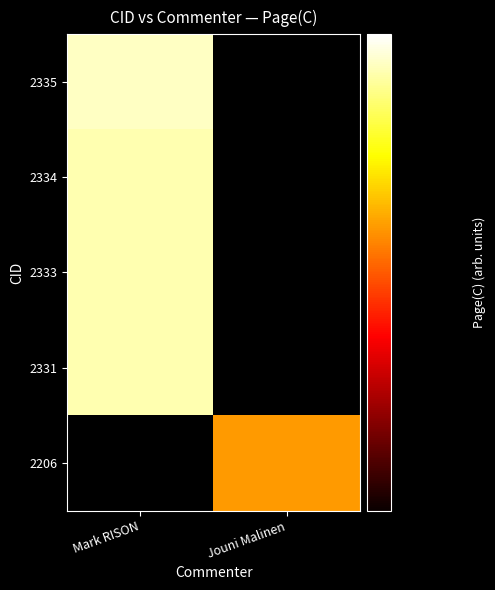

How many categories are shown in the chart?

2